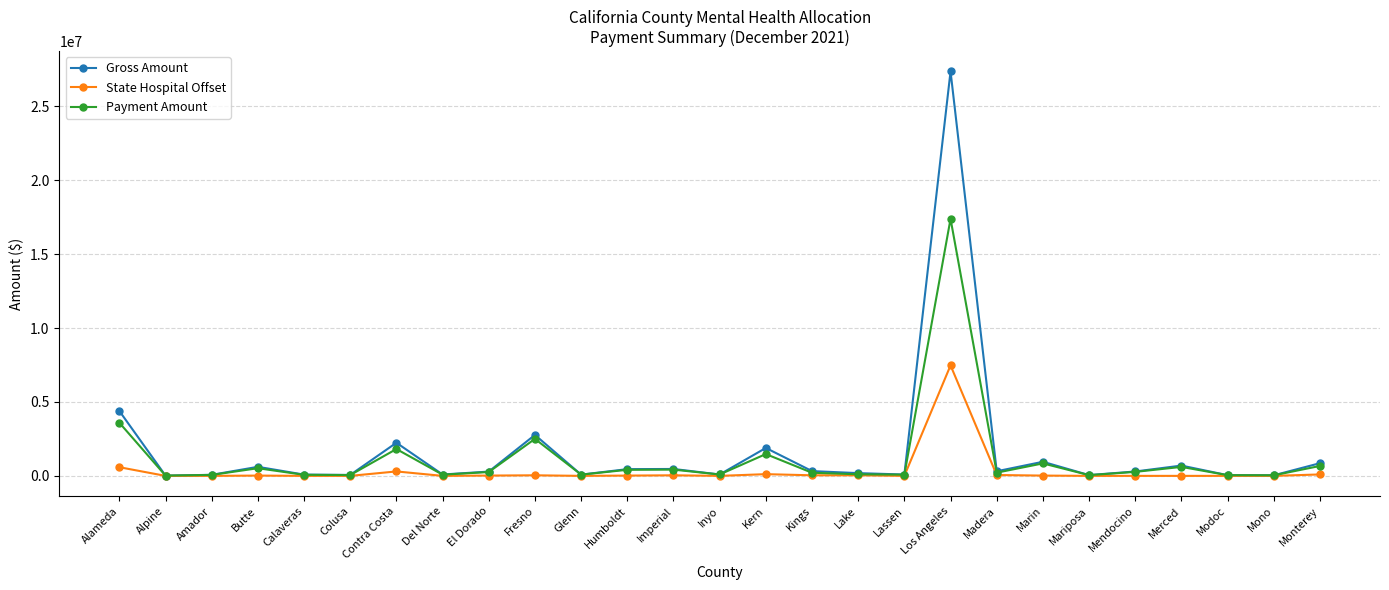

How many categories are shown in the chart?

27